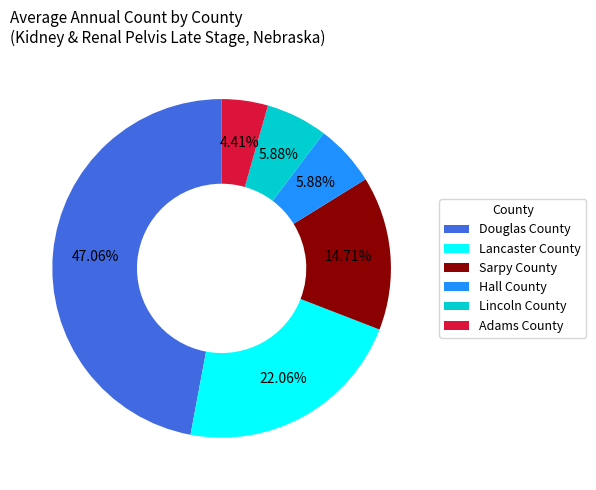

Is the sum of Hall County and Lancaster County greater than half?

No